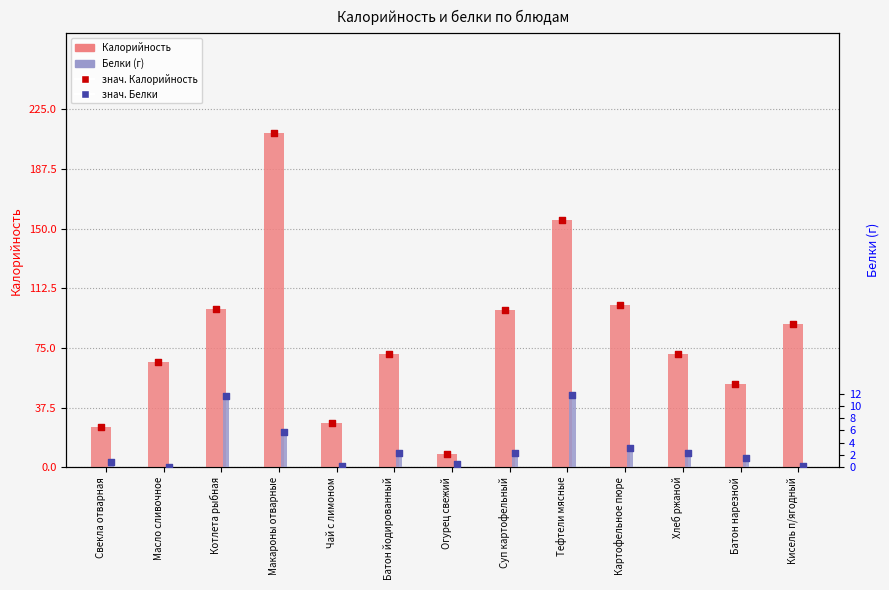

Is the value of Калорийность at Батон нарезной greater than the value of Белки at Хлеб ржаной?

Yes